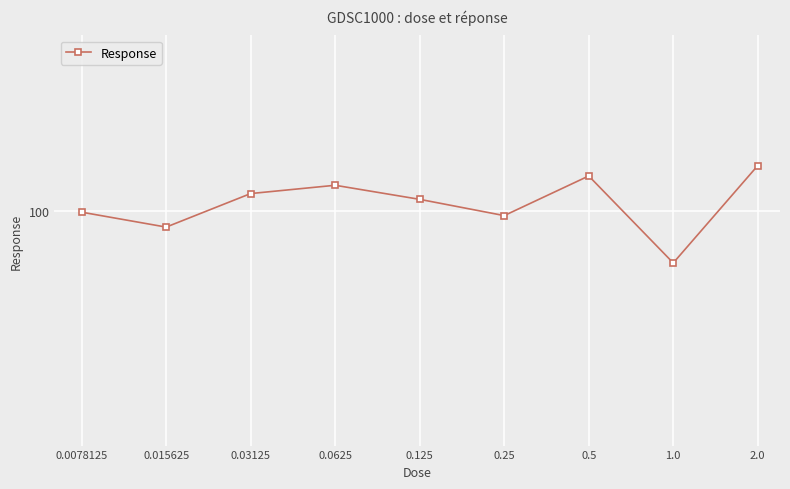

How many values are below 101?

4